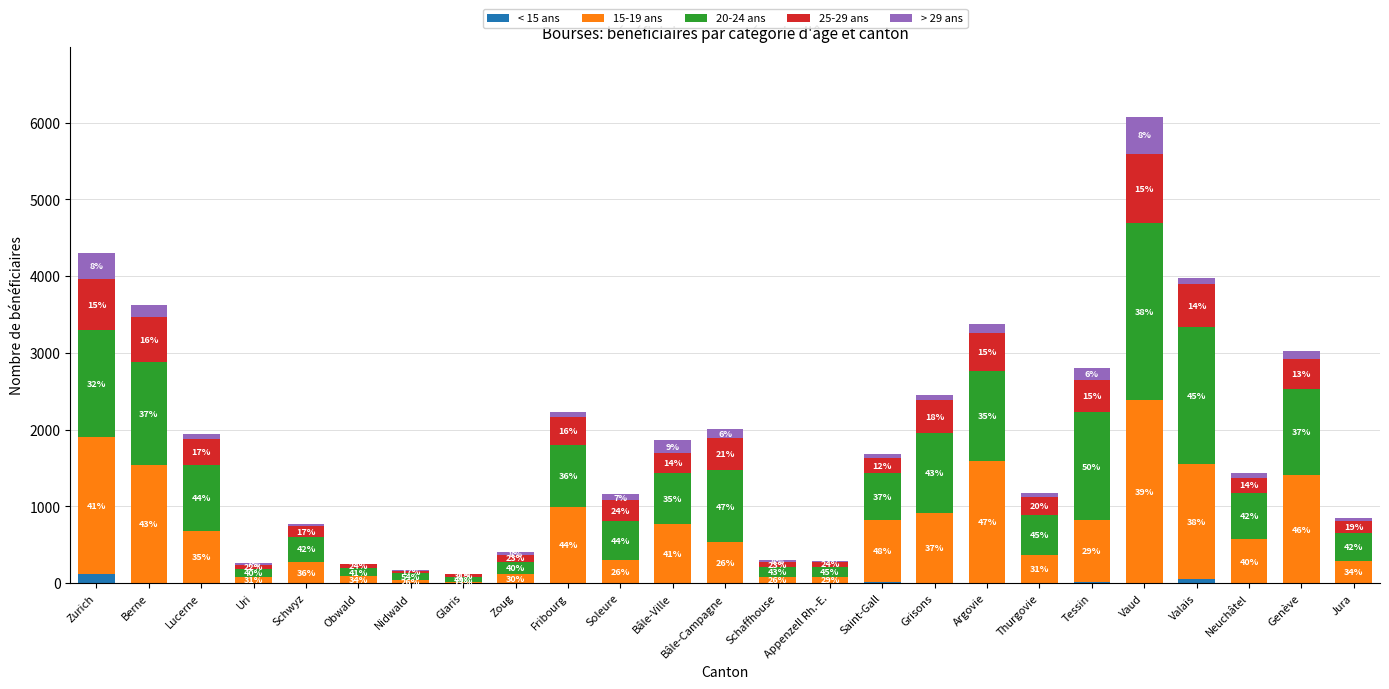

What is the approximate value of 15-19 ans at Berne, to the nearest 10?

1540